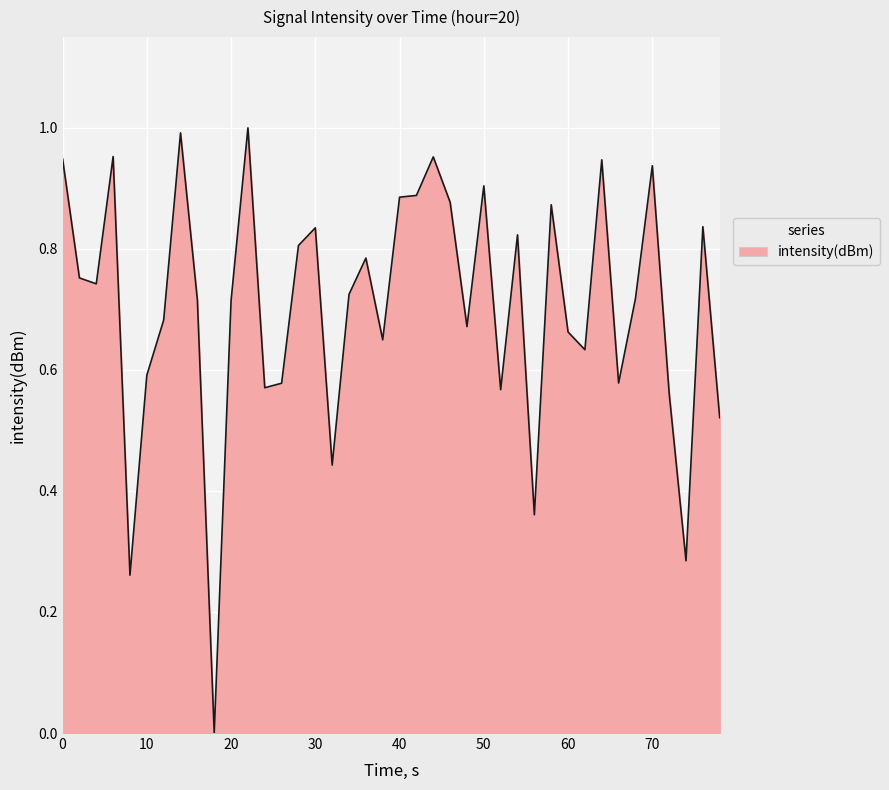

How many lines are shown in the chart?

1